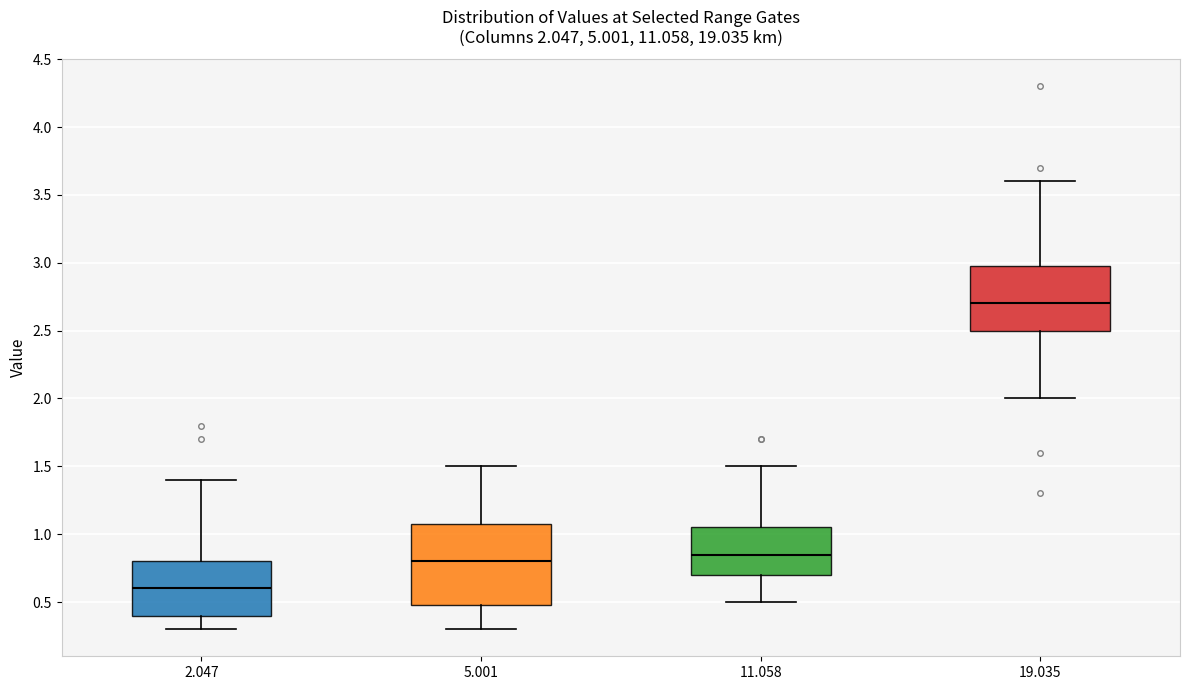

Which box's median line is the lowest?

2.047